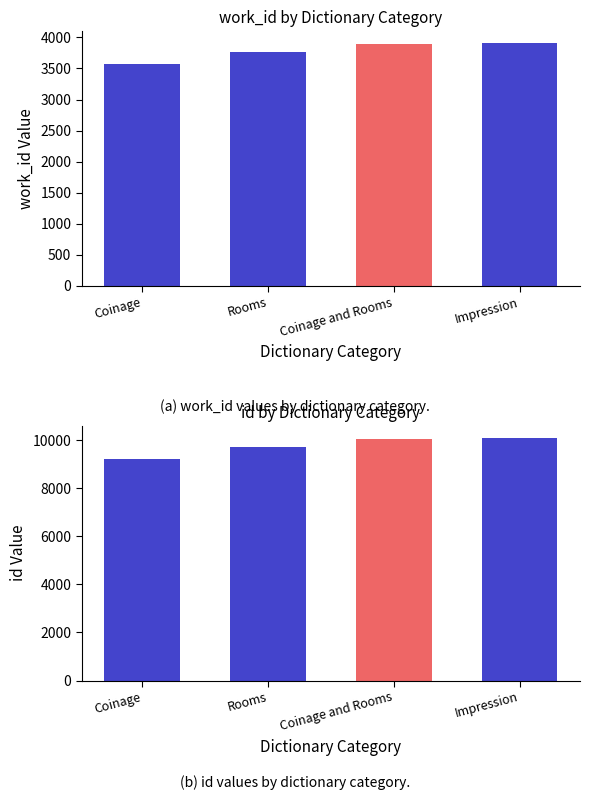

Rank the series by their average value, from lowest to highest.

work_id, id